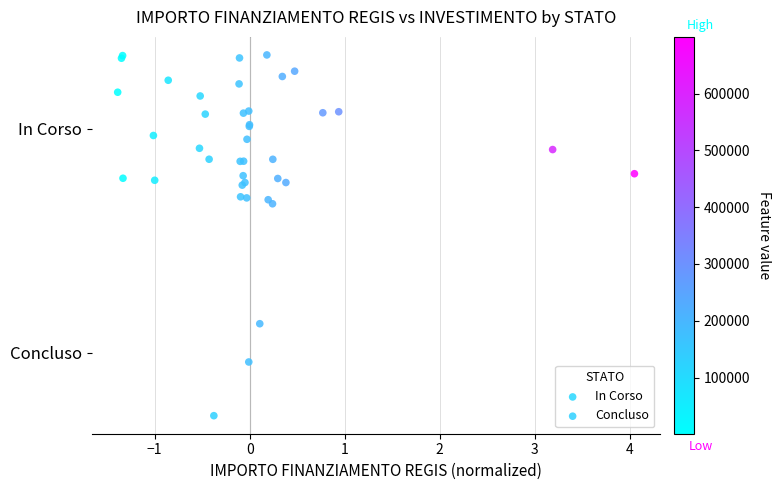

What are all the series names shown in the legend?

In Corso, Concluso